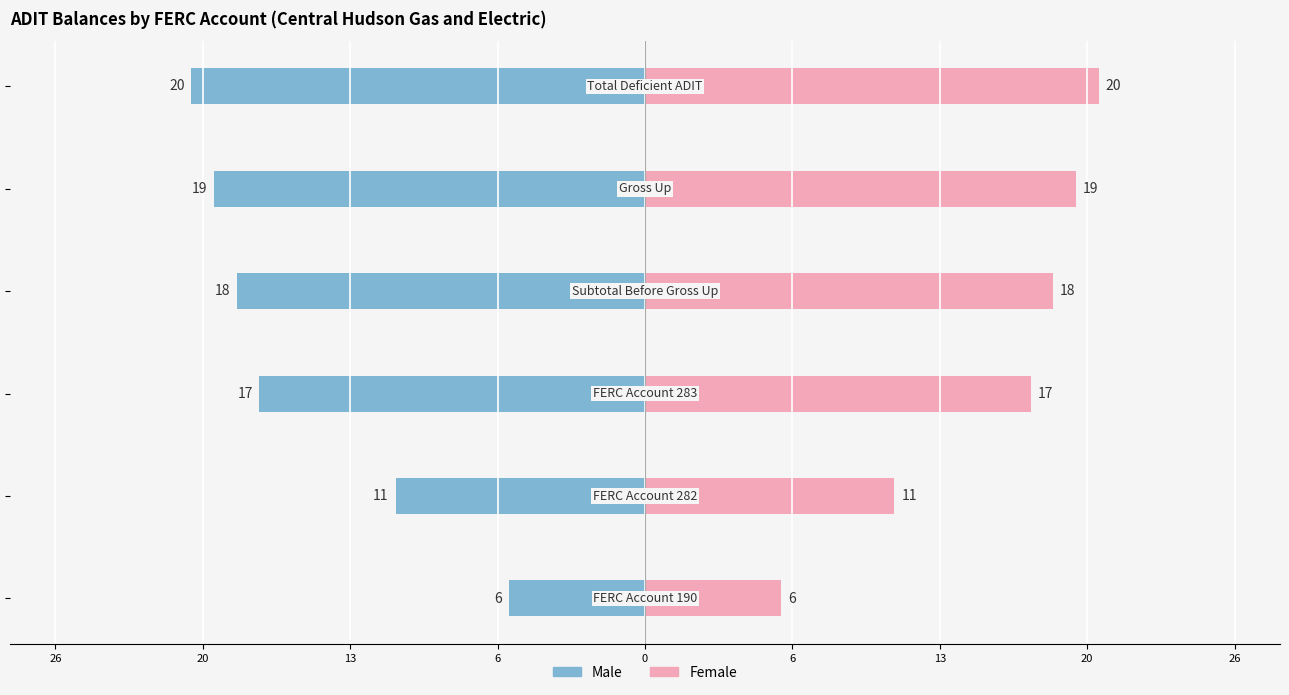

Reading right to left, what are all the values shown in this chart?

Male: -20	-19	-18	-17	-11	-6
Female: 20	19	18	17	11	6